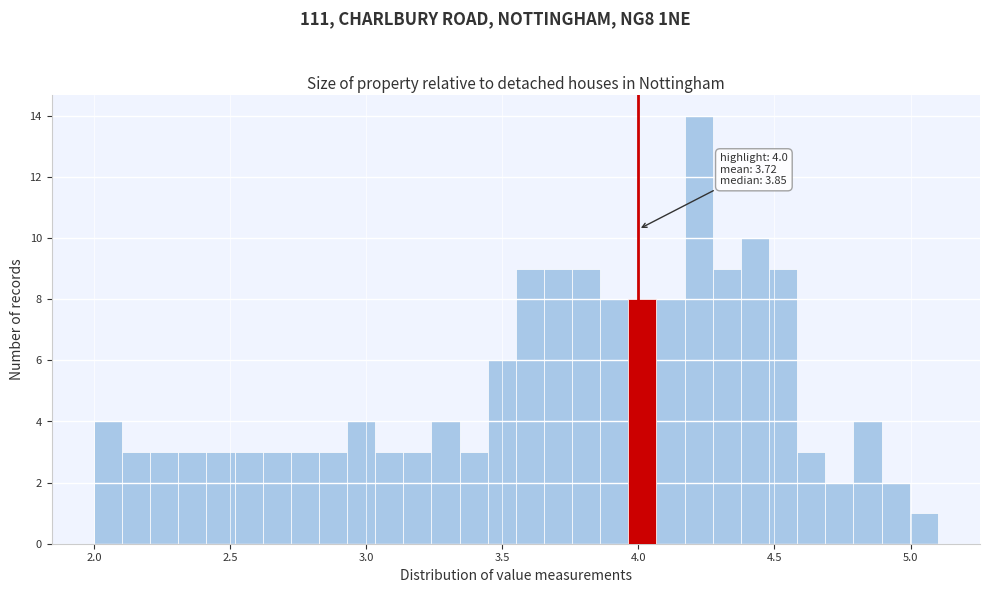

Read against the x-axis, roughly where is the centre of the tallest bar?

4.20